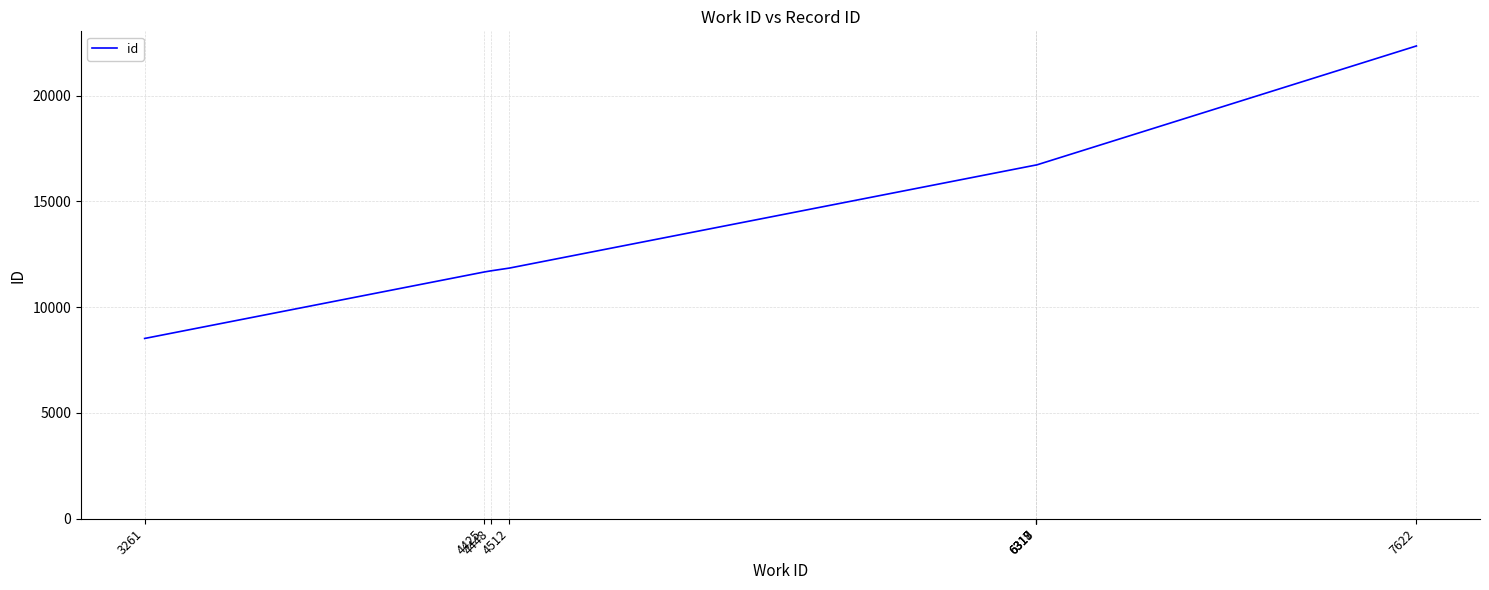

What is the greatest value displayed?

22343